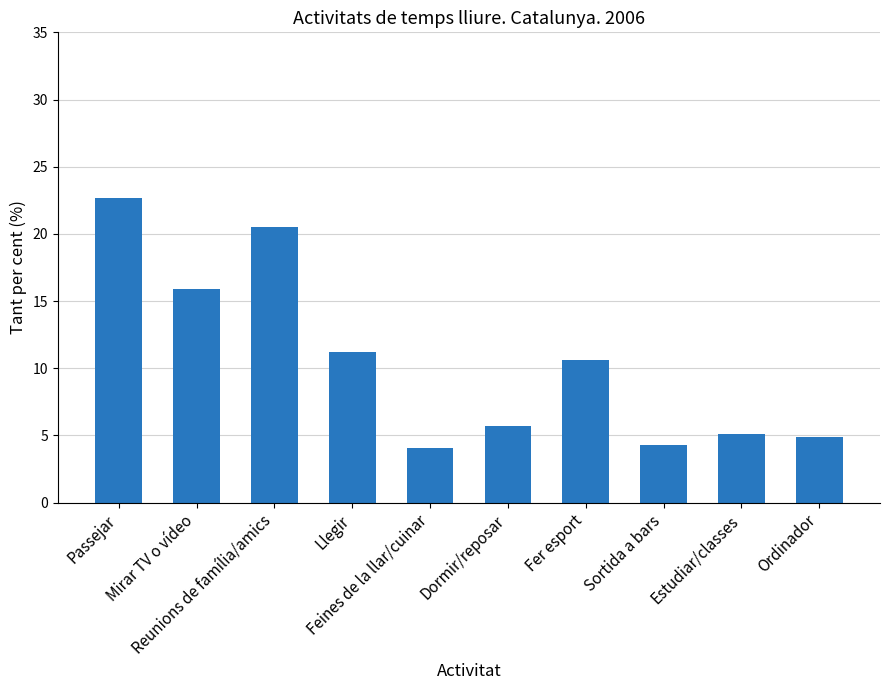

What is the average value?

10.5